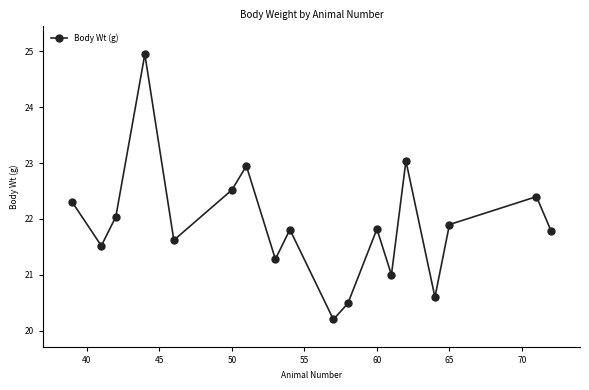

How many categories are shown in the chart?

18